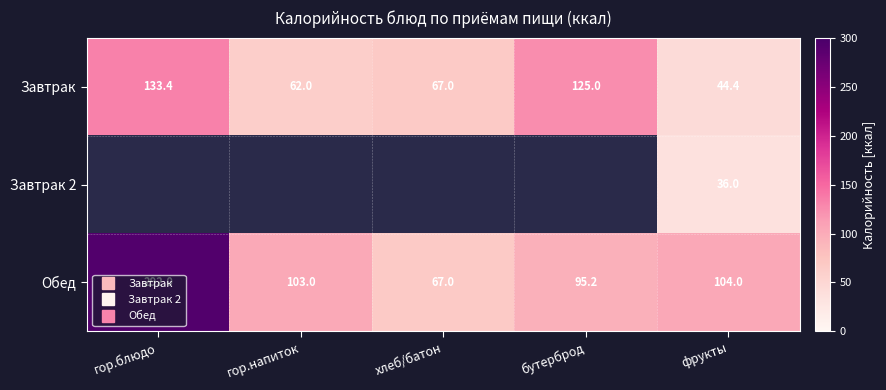

Which series has the largest total across all categories?

Обед